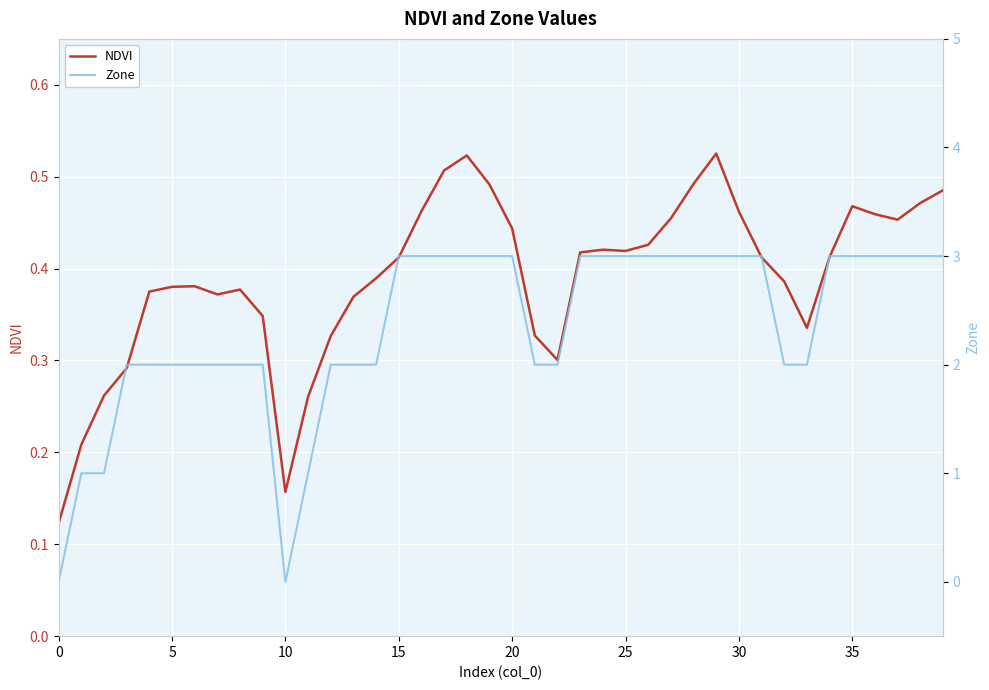

What is the value of the NDVI point at the 8th from the left?

0.4